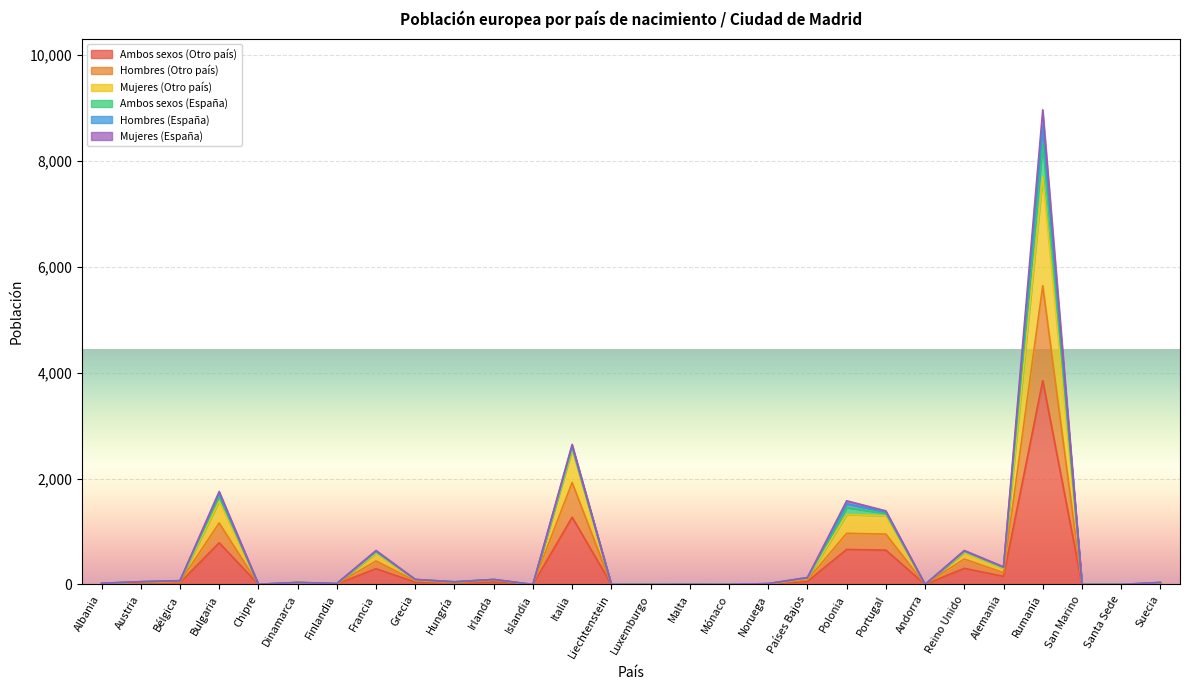

How many data points in Ambos sexos (Otro país) are less than 24?

14